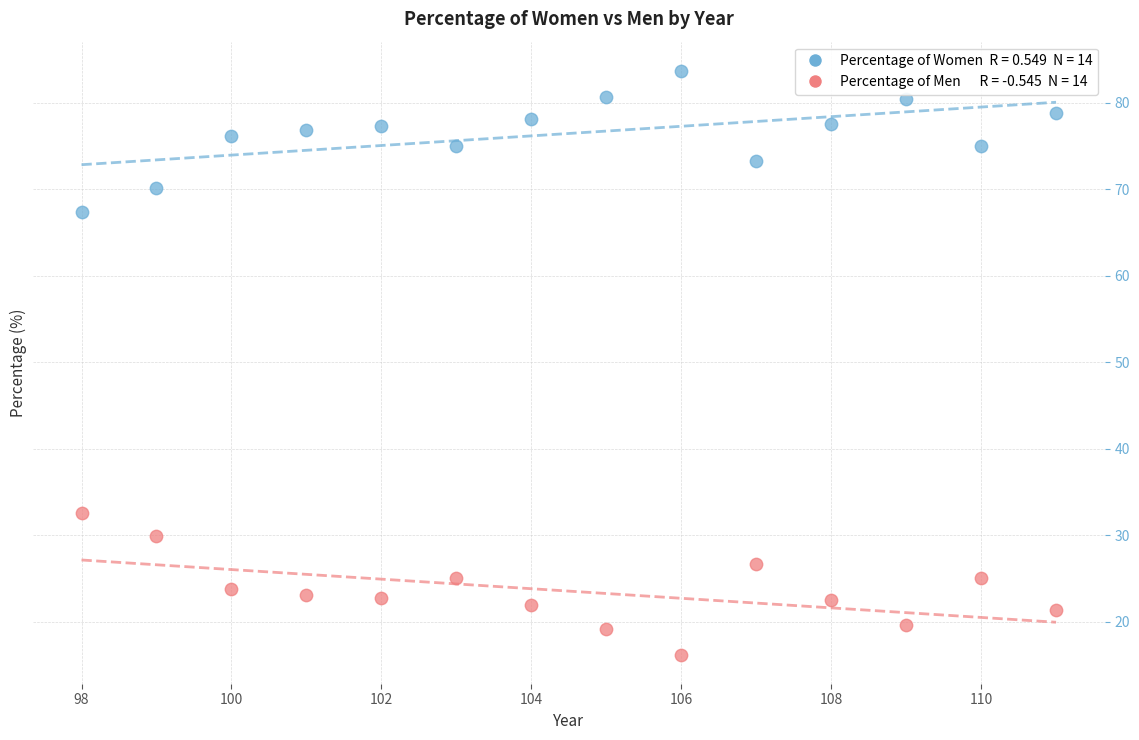

Across all data points, what is the range of X values (max minus min)?

13.0